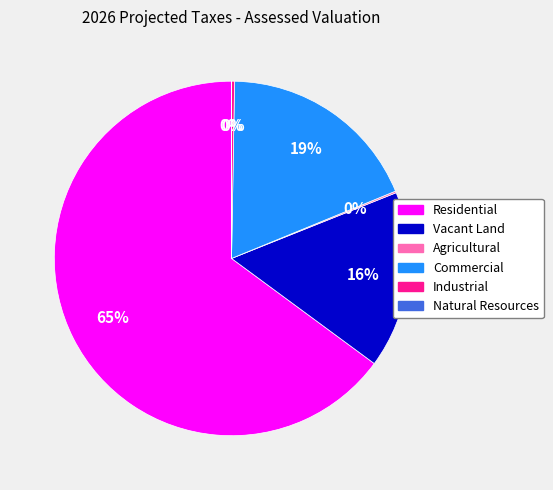

The Vacant Land slice represents 26% of the pie. True or false?

False